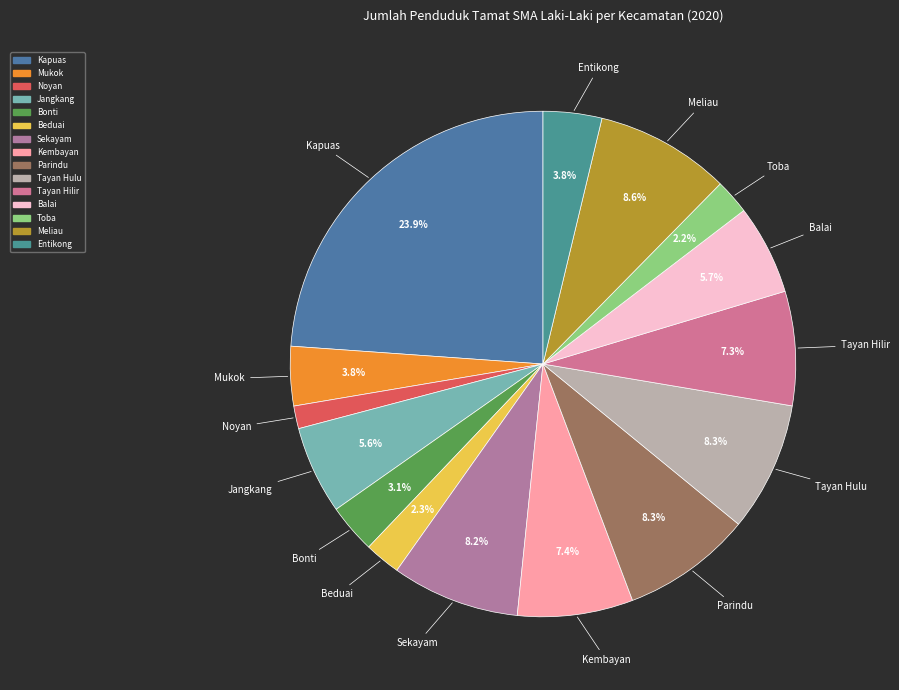

Between Balai and Bonti, which is larger?

Balai